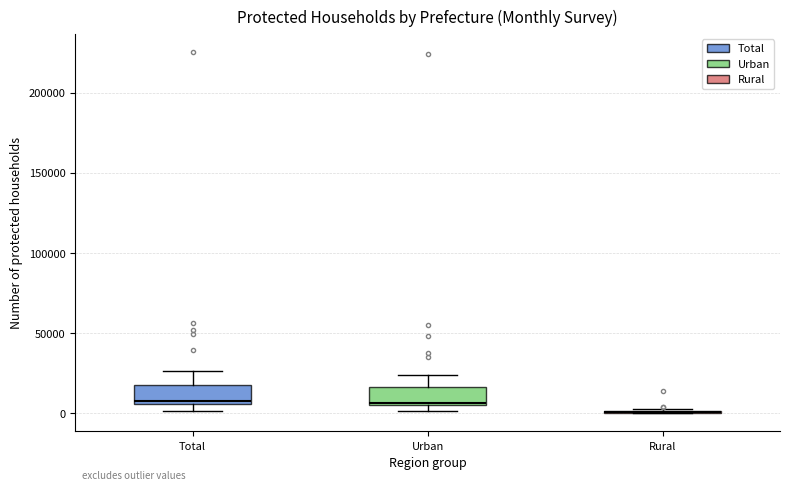

Reading left to right, transcribe this box plot: for each box, give where its median line is, the range the box spans, and where its two whiskers end, as read against the y-axis. The values are not printed on the chart, so give them approximately, as read against the axis.

Total: median 10000, box 5000 to 20000, whiskers 0 to 25000
Urban: median 5000 (just above the box's lower edge), box 5000 to 15000, whiskers 0 to 25000
Rural: box collapsed to a line at 0, whiskers 0 to 5000